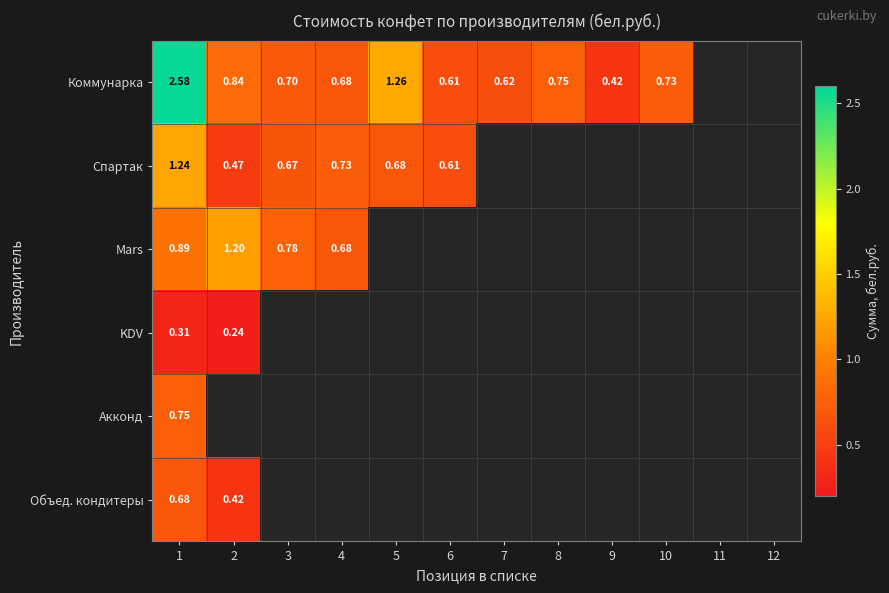

The Объед. кондитеры series shows 0.3 at 7. True or false?

False